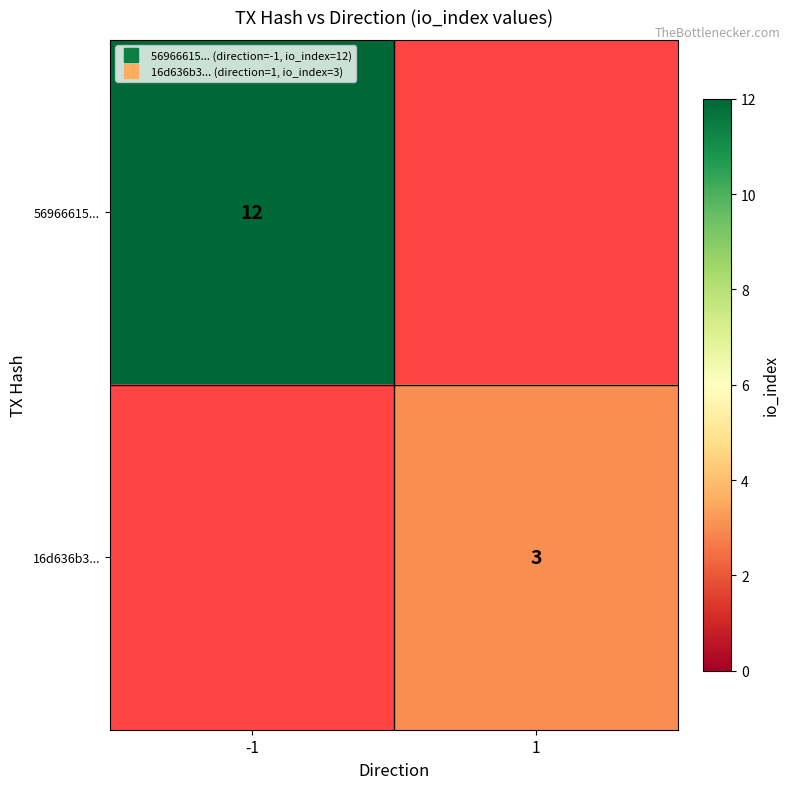

Which label corresponds to the largest value in the chart?

-1